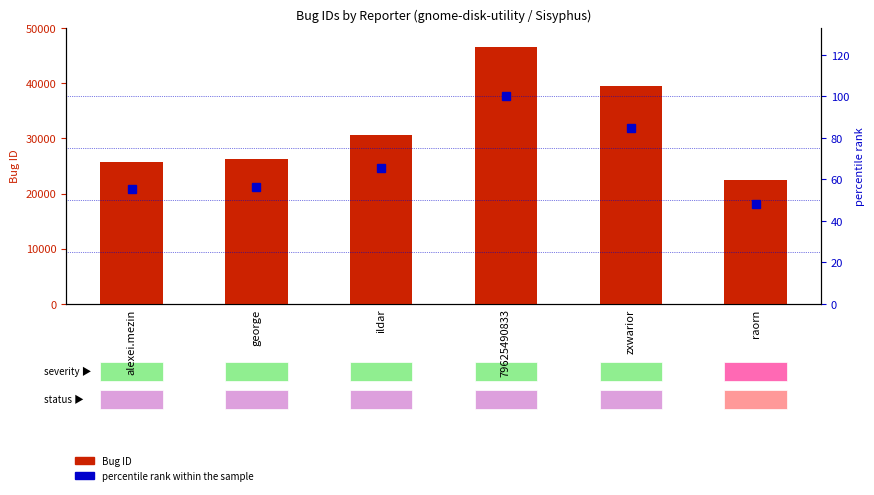

Reading left to right, what are all the values shown in this chart?

Bug ID: 25792.0	26191.0	30525.0	46467.0	39509.0	22474.0
percentile rank within the sample: 55.5	56.4	65.7	100.0	85.0	48.4